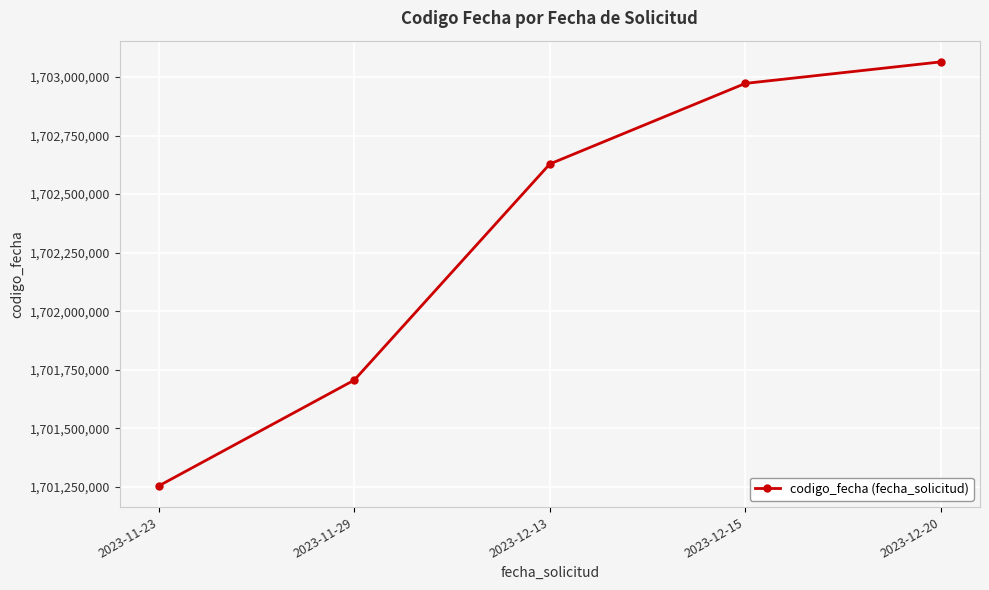

Which label corresponds to the smallest value in the chart?

2023-11-23